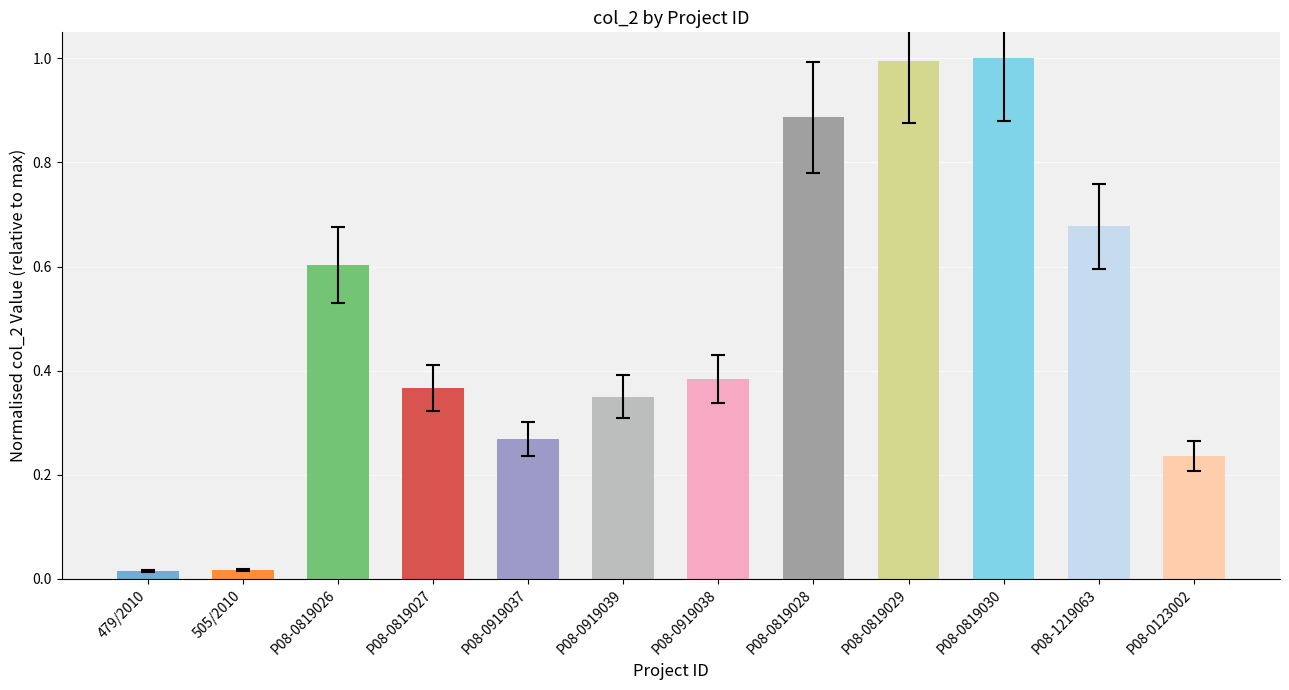

Does the chart contain stacked bars?

No